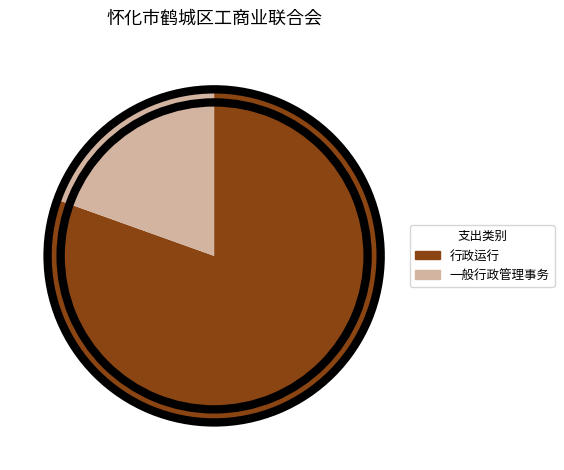

Is it true that 行政运行 is 80% of the pie?

True